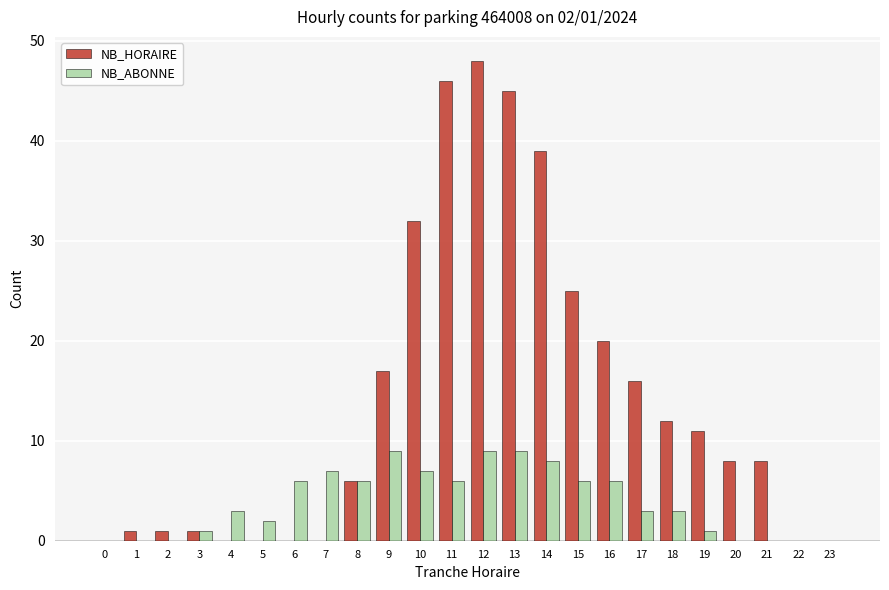

What is the average value of the NB_HORAIRE series?

14